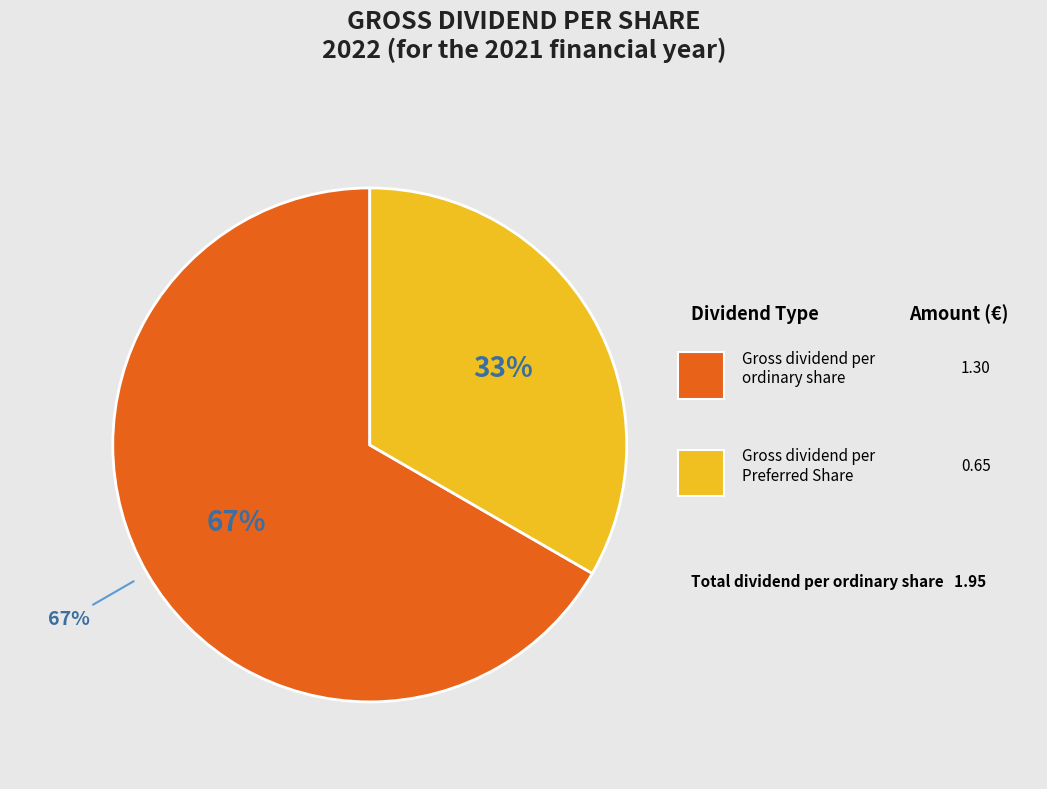

To the nearest percent, what is the average slice percentage?

50%